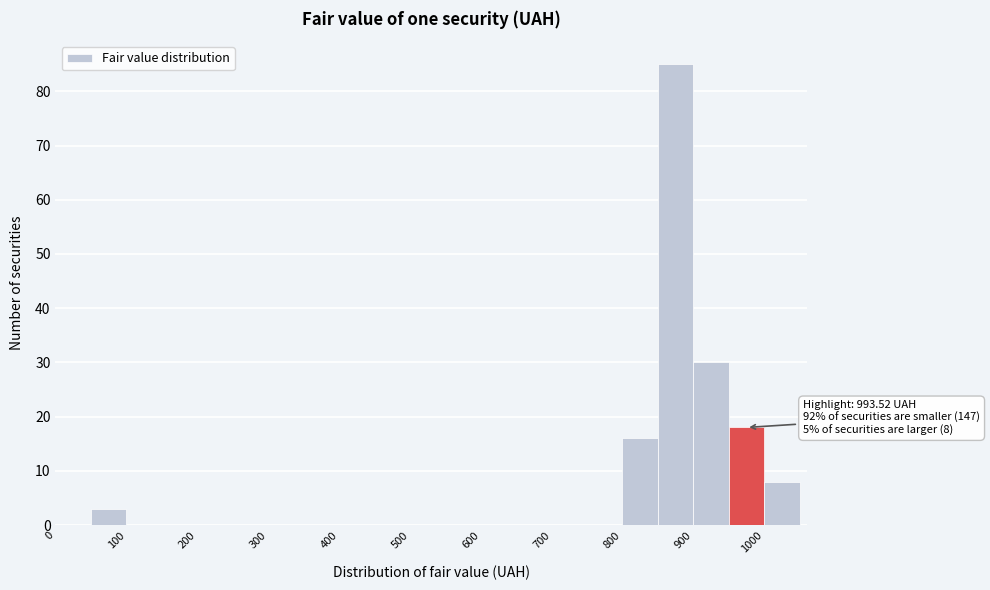

Which range on the x-axis has the tallest bar?

850 to 900